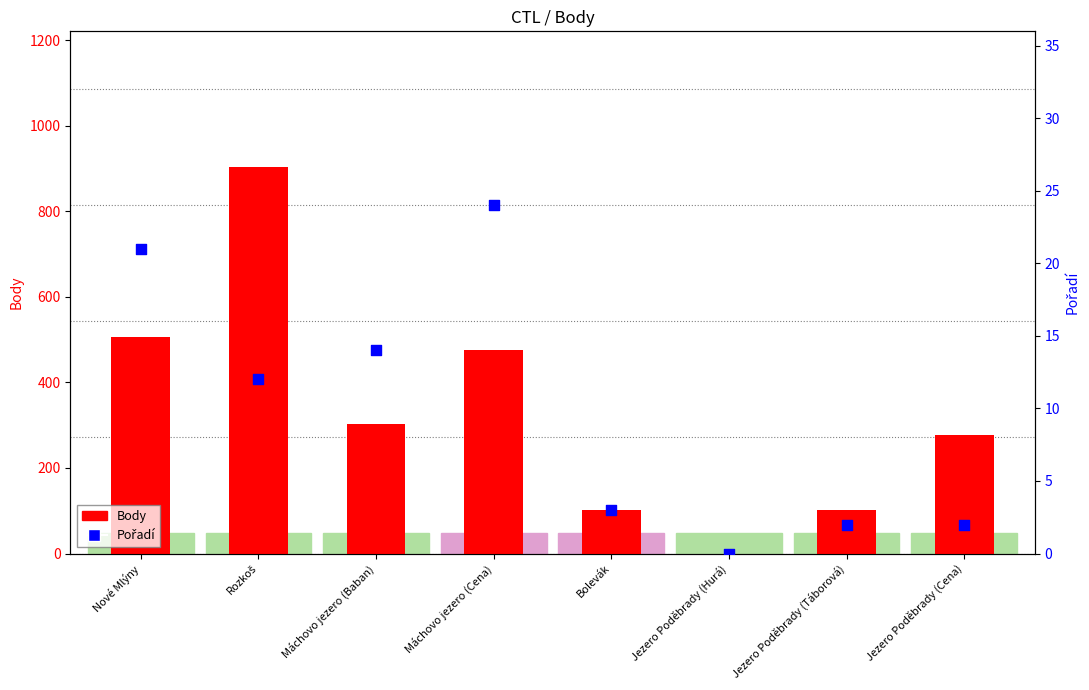

At which category is the sum across all series the highest?

Rozkoš